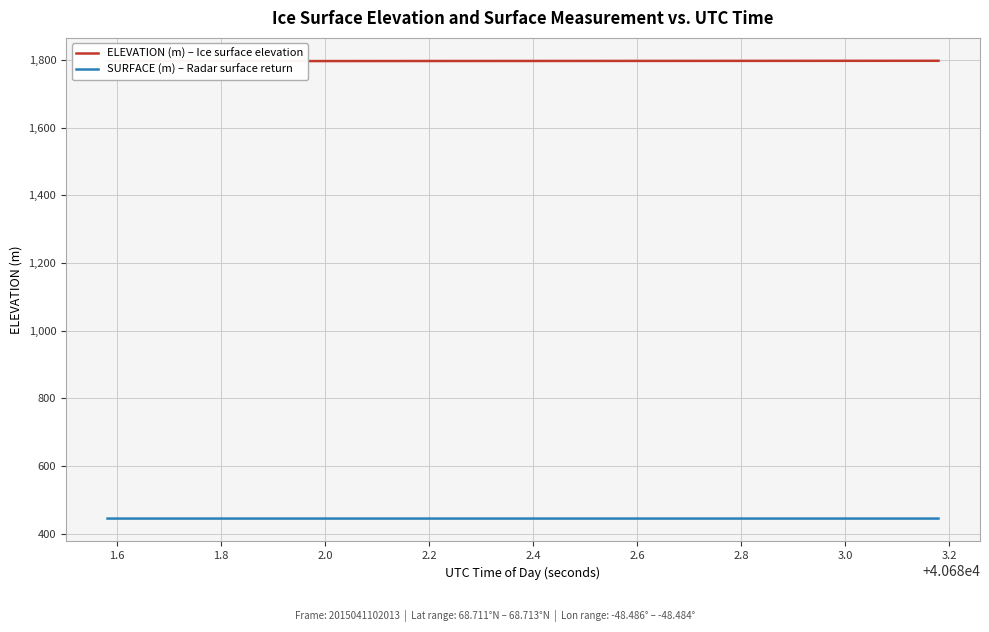

What is the sum of all ELEVATION (m) – Ice surface elevation values?

71900.8